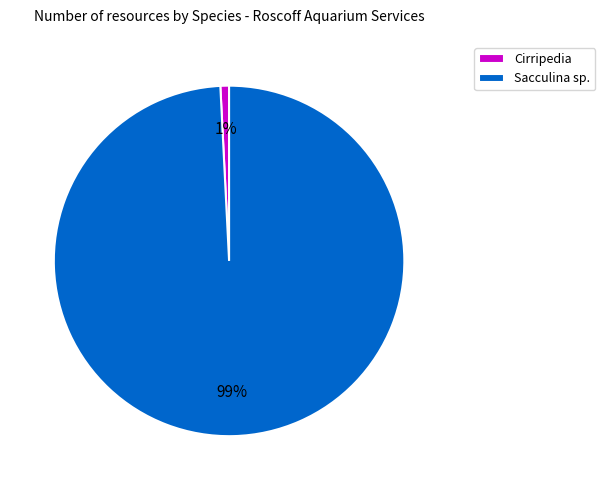

To the nearest percent, what portion does Sacculina sp. represent?

99%